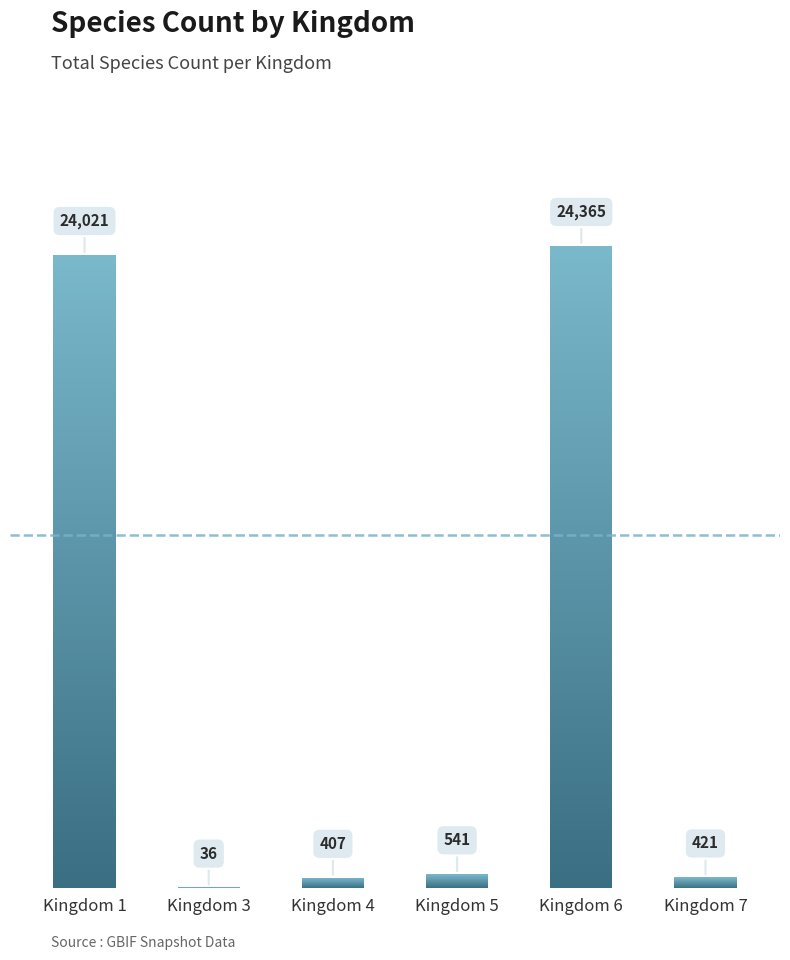

Approximately how many times larger is the value at Kingdom 1 compared to Kingdom 6?

1.0